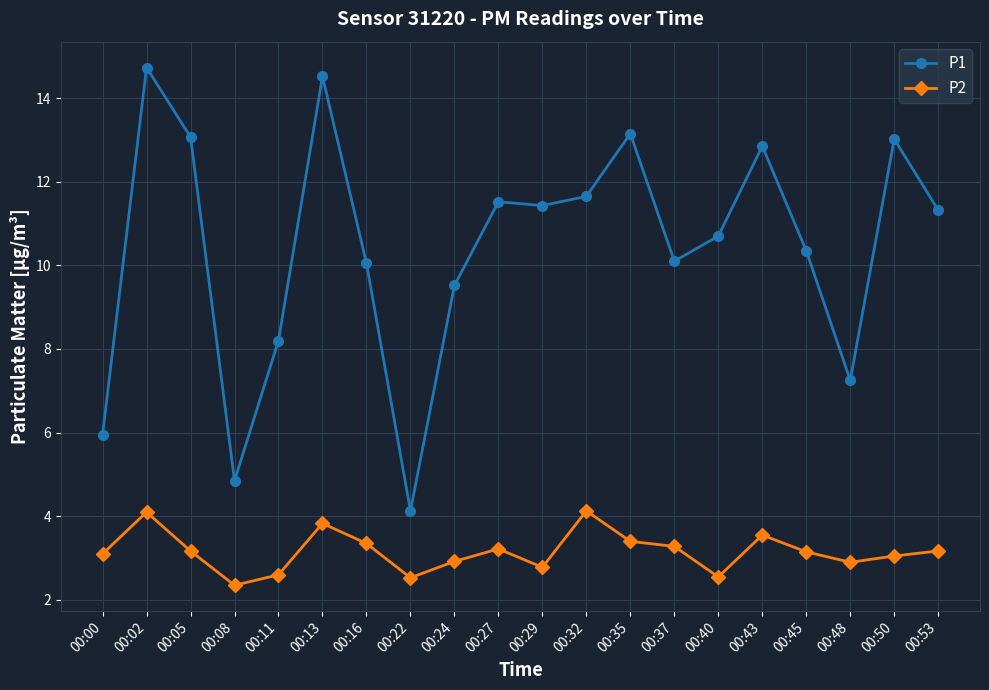

What is the approximate value of P1 at 00:37?

10.1